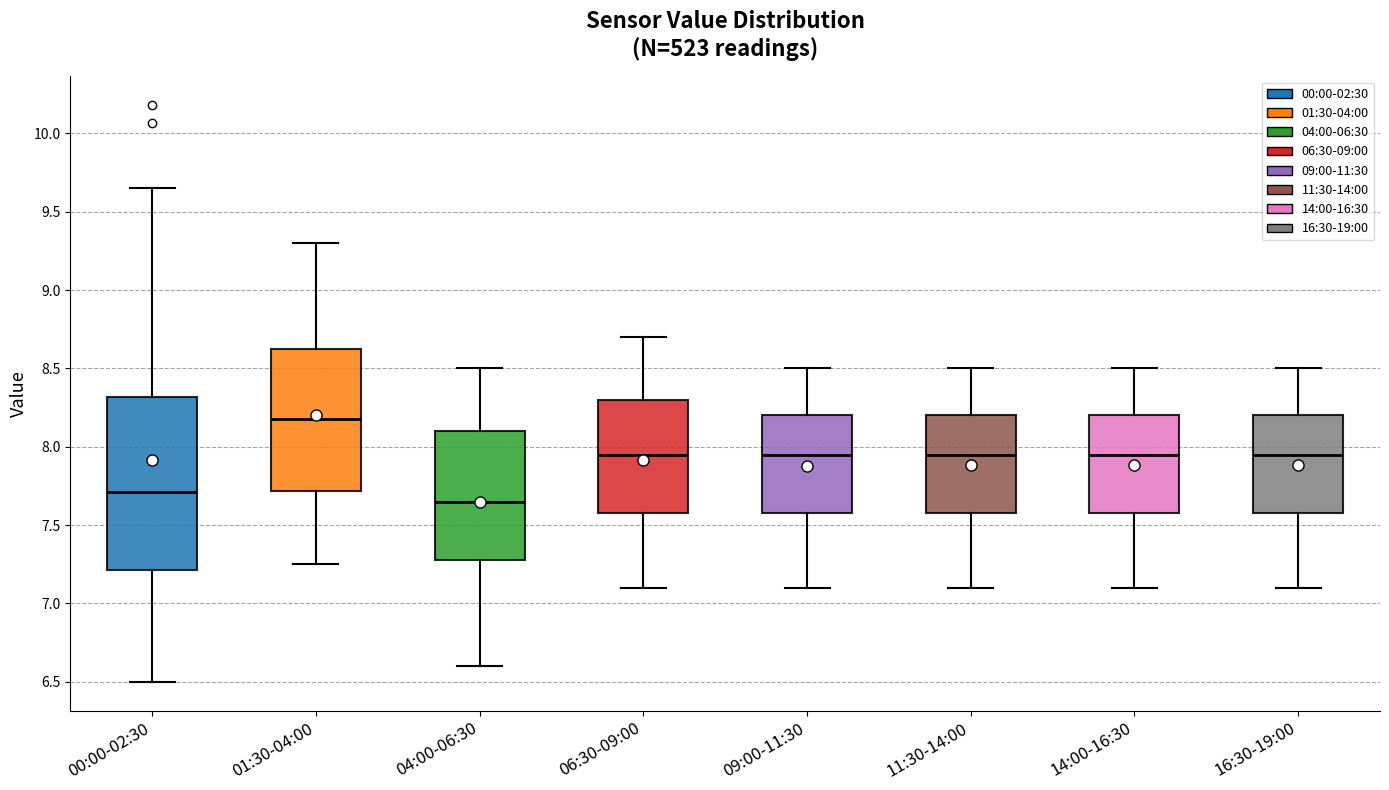

Where does the upper whisker of the box for 11:30-14:00 end on the y-axis? The values are not printed on the chart, so give them approximately, as read against the axis.

8.50